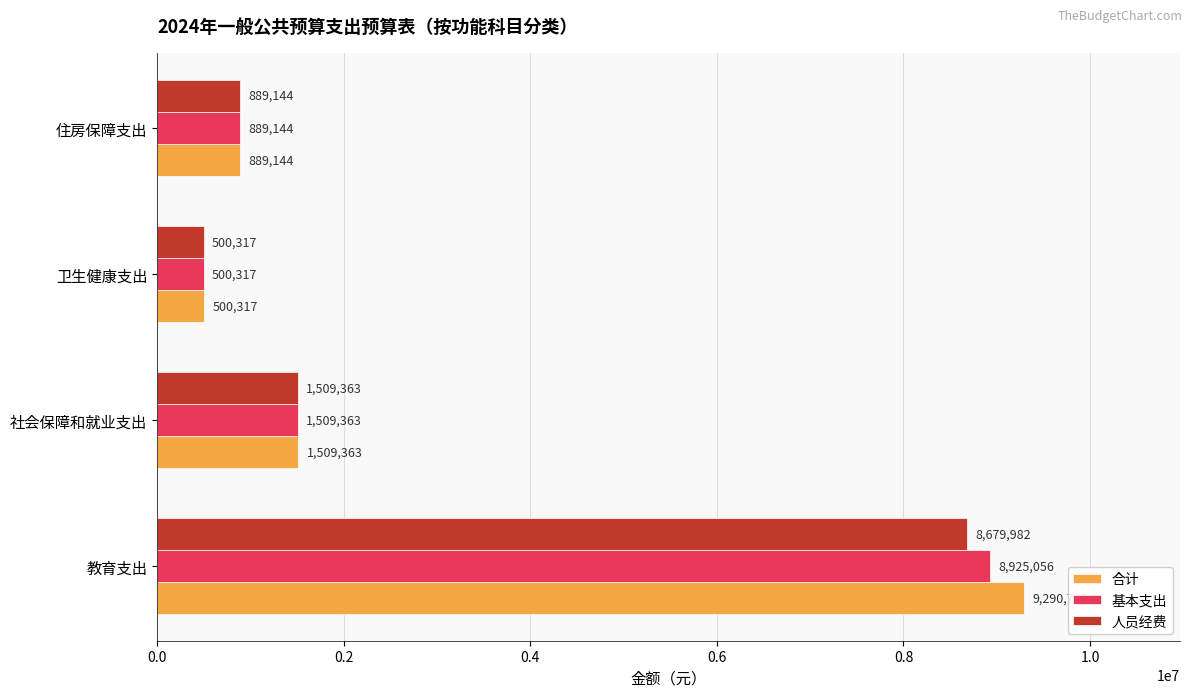

List the series in order of their overall mean, highest first.

合计, 基本支出, 人员经费